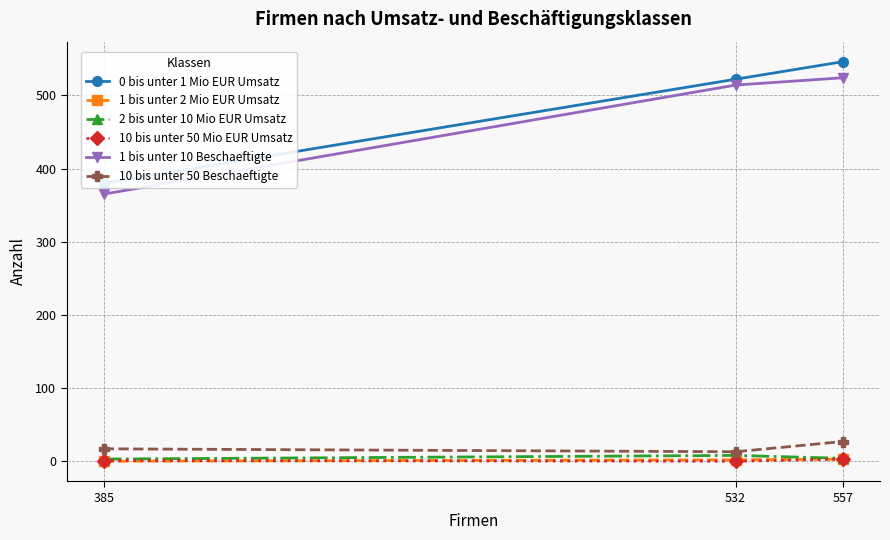

What is the maximum value for 10 bis unter 50 Mio EUR Umsatz?

3